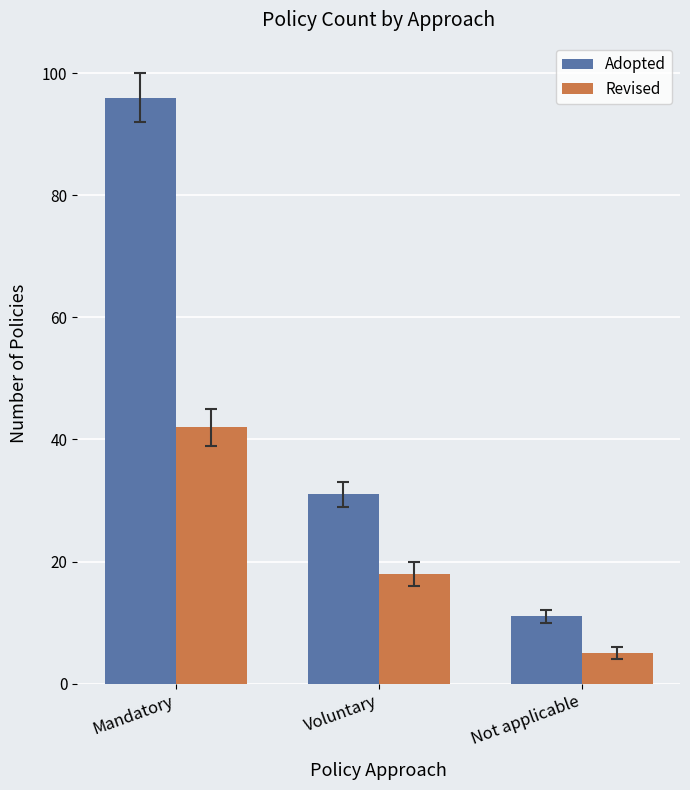

What value does the Adopted series have at Not applicable, to the nearest 5?

10